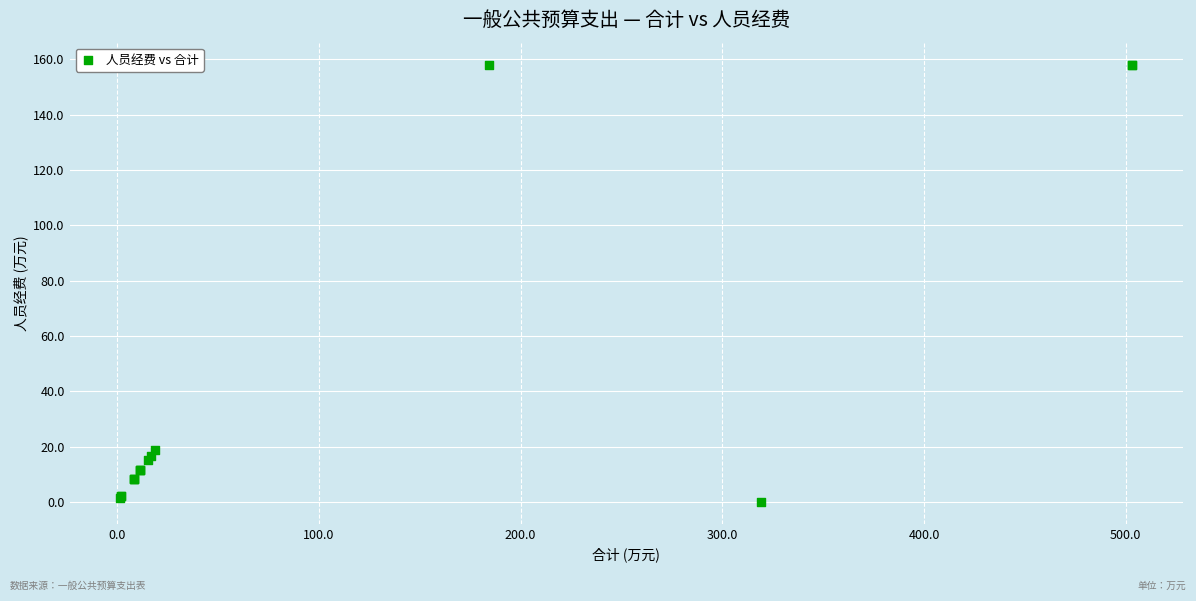

What Y value in the scatter plot is closest to 79?

18.7